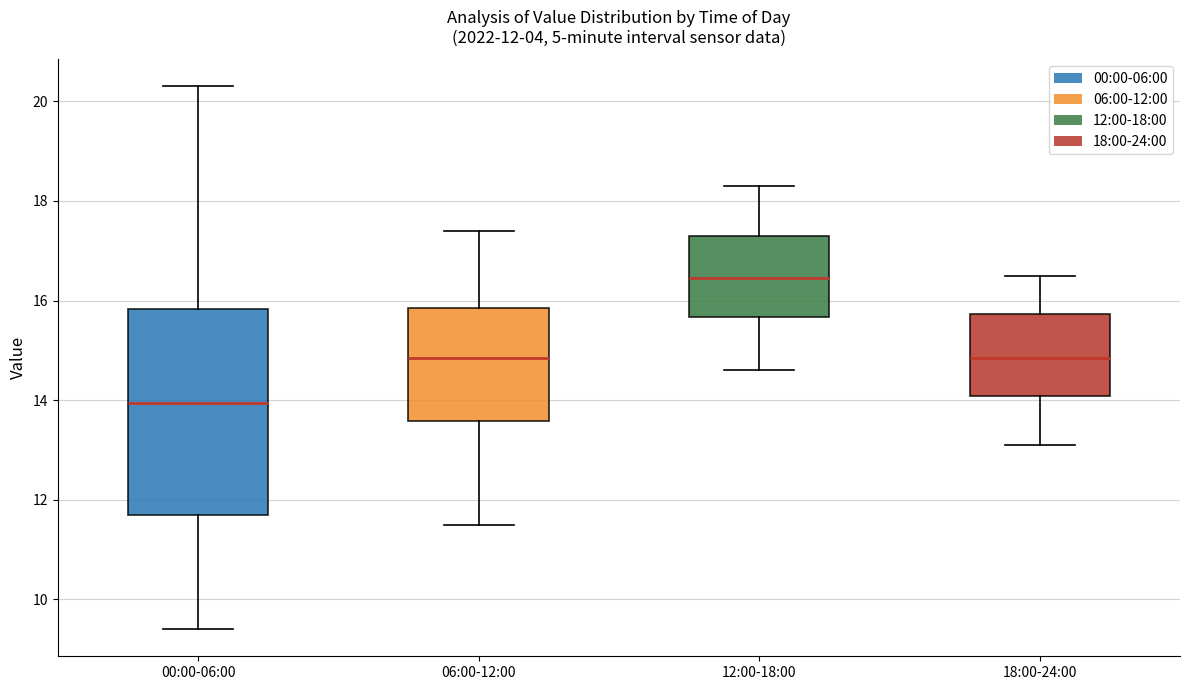

Which box has the lowest median line?

00:00-06:00